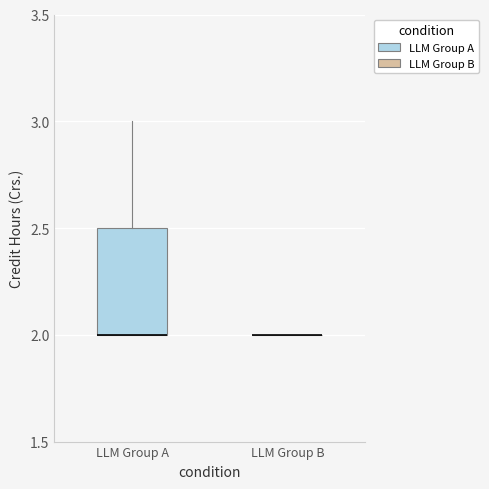

Reading left to right, read every box against the y-axis: the position of its median line, the range the box covers, and the ends of its whiskers. The values are not printed on the chart, so give them approximately, as read against the axis.

LLM Group A: median 2.0 (drawn on the box's lower edge), box 2.0 to 2.5, whiskers 2.0 to 3.0
LLM Group B: box collapsed to a line at 2.0, whiskers 2.0 to 2.0